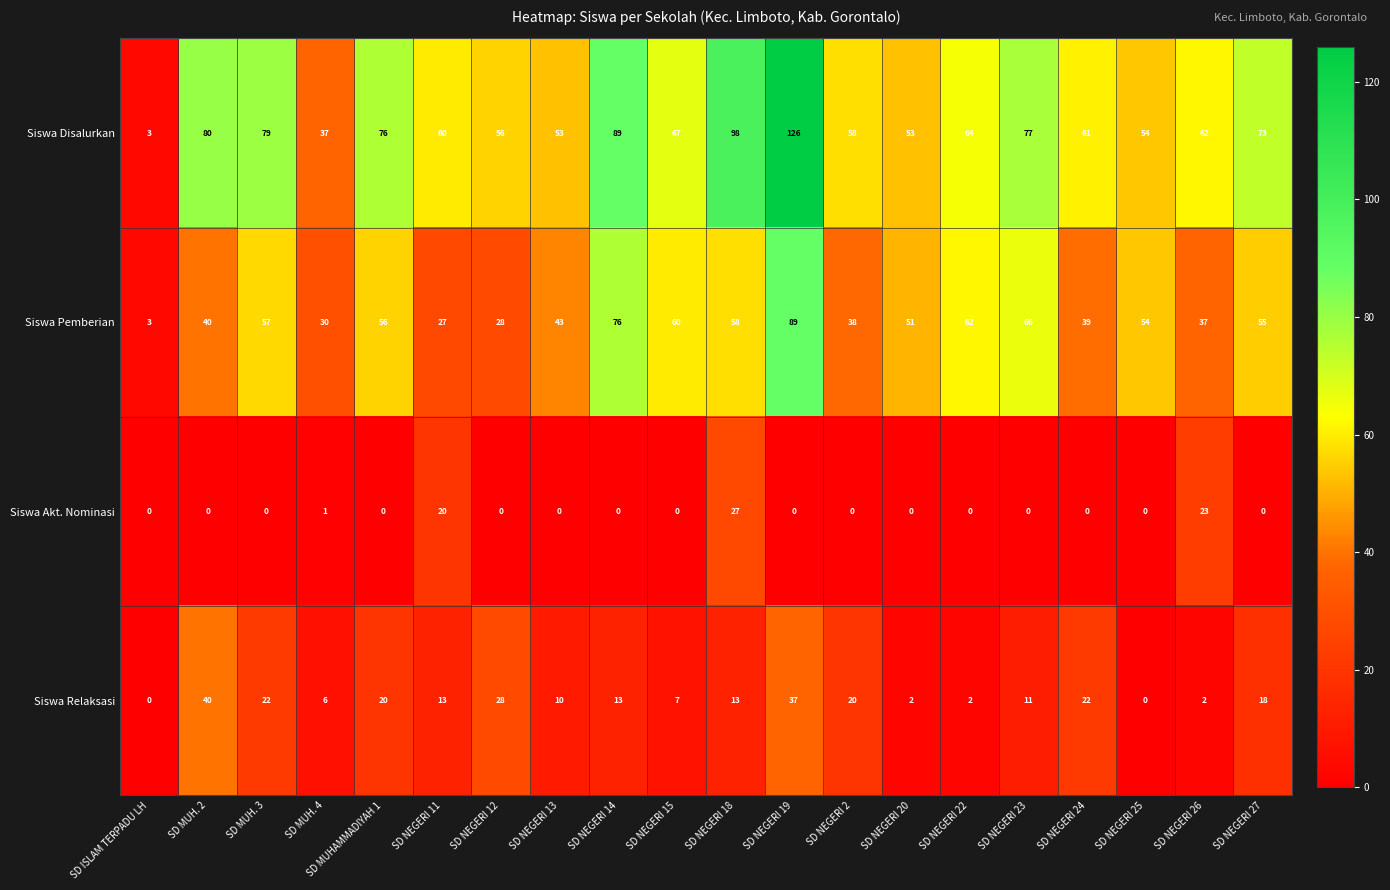

At which label is Siswa Disalurkan closest to 64?

SD NEGERI 22